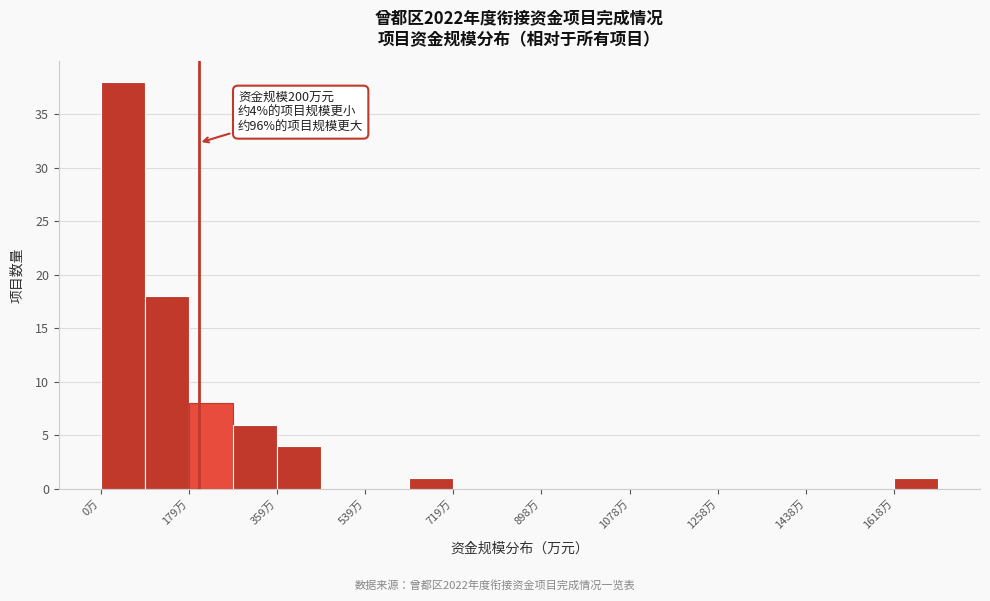

Over which range of the x-axis is the bar tallest?

0 to 80